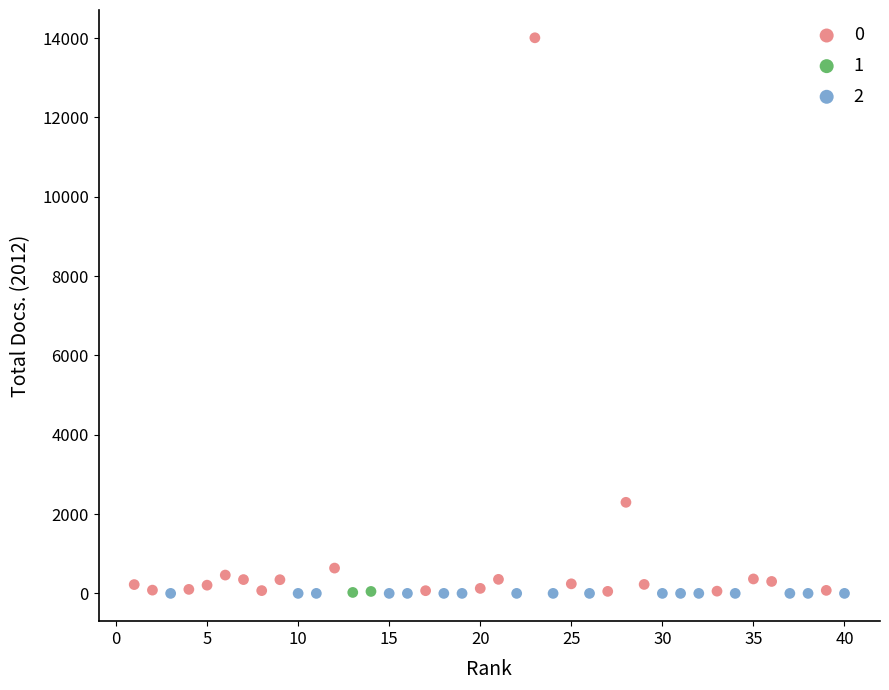

What are all the series names shown in the legend?

0, 1, 2